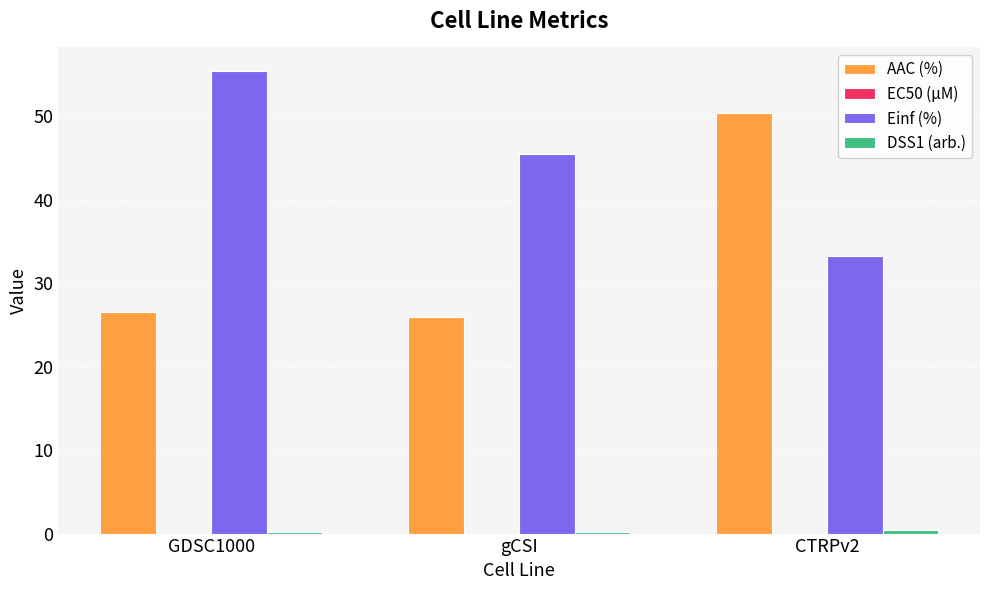

What is the difference between the Einf (%) values at gCSI and GDSC1000?

10.0